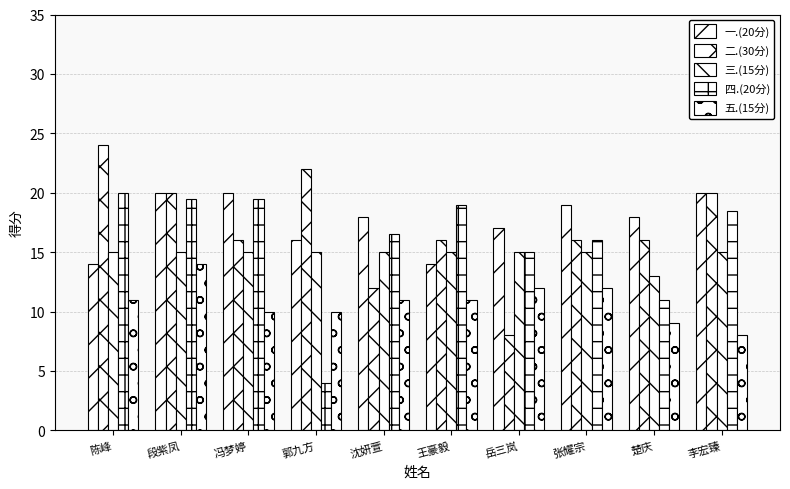

Is the value of 五.(15分) at 郭九方 greater than the value of 三.(15分) at 岳三岚?

No